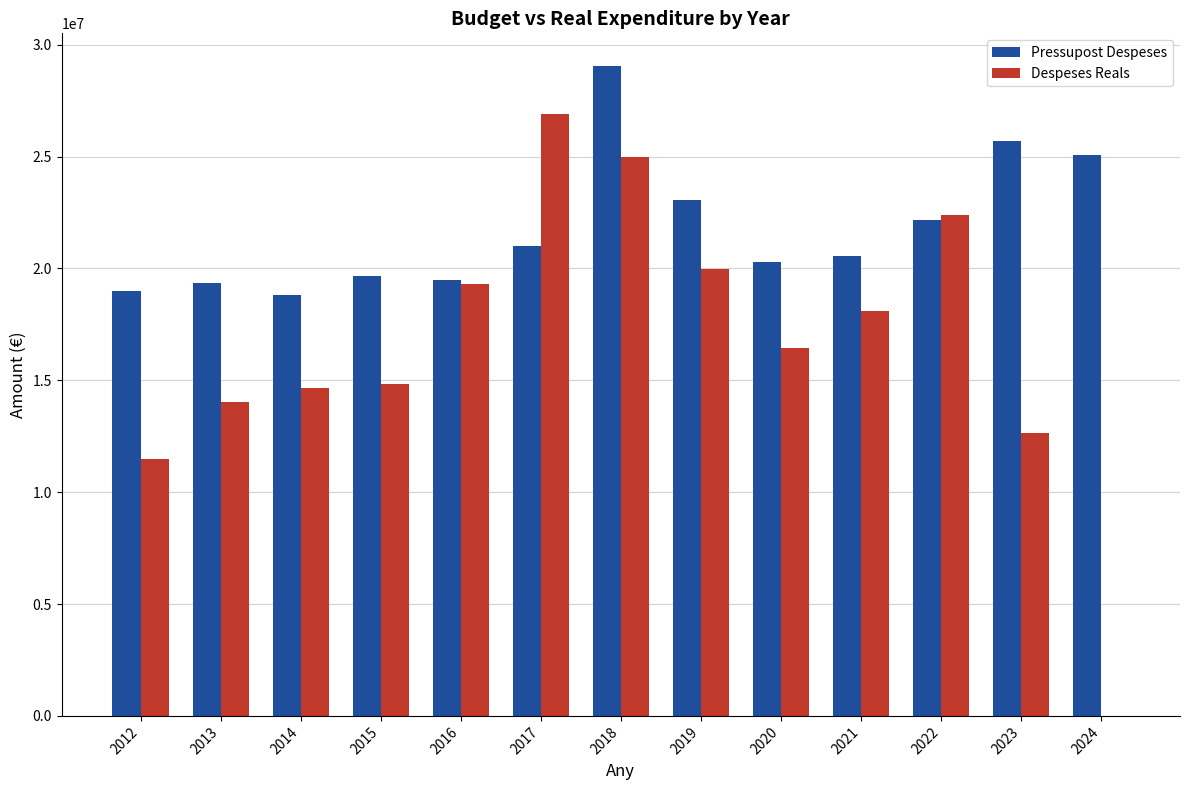

The Pressupost Despeses series shows 18806538.0 at 2014. True or false?

True